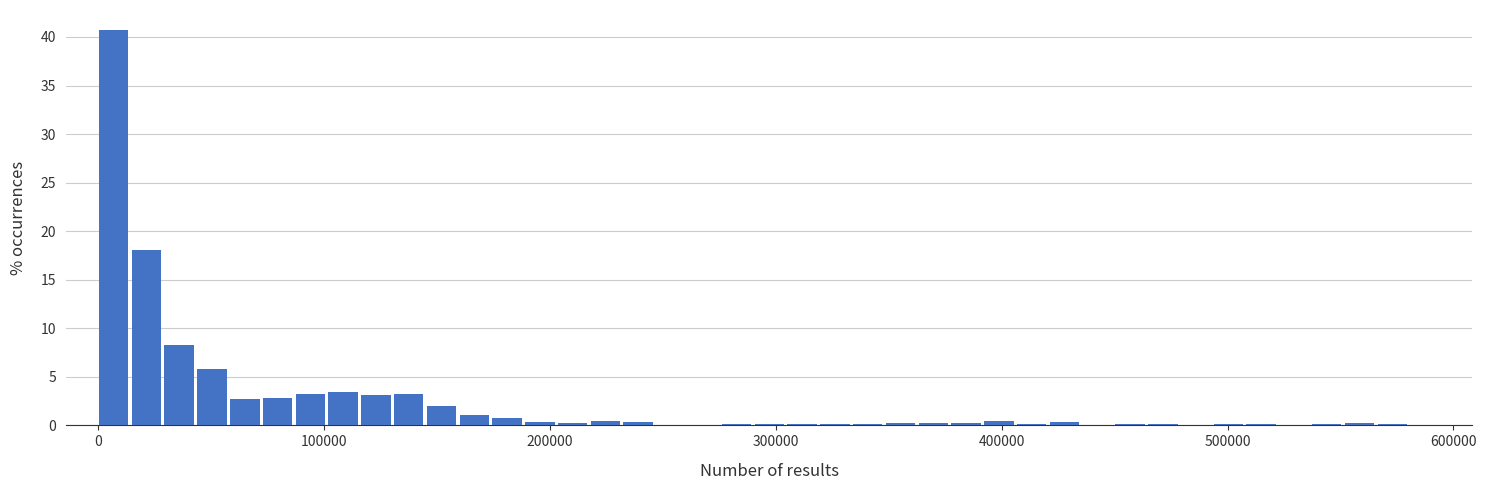

Around what value on the x-axis is the tallest bar? Give the approximate position of its centre, as read against the axis.

10000